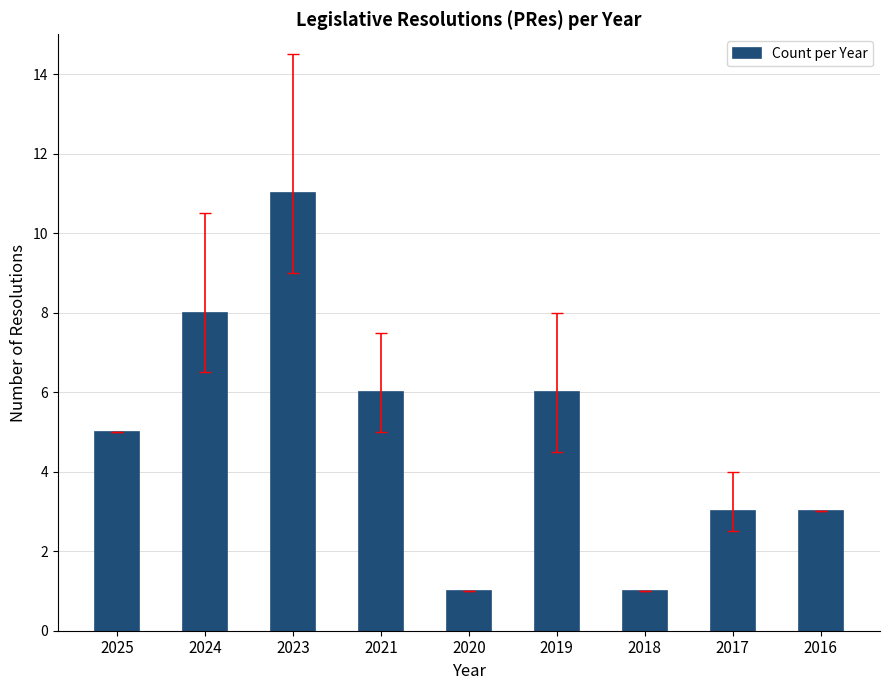

Which label corresponds to the largest value in the chart?

2023